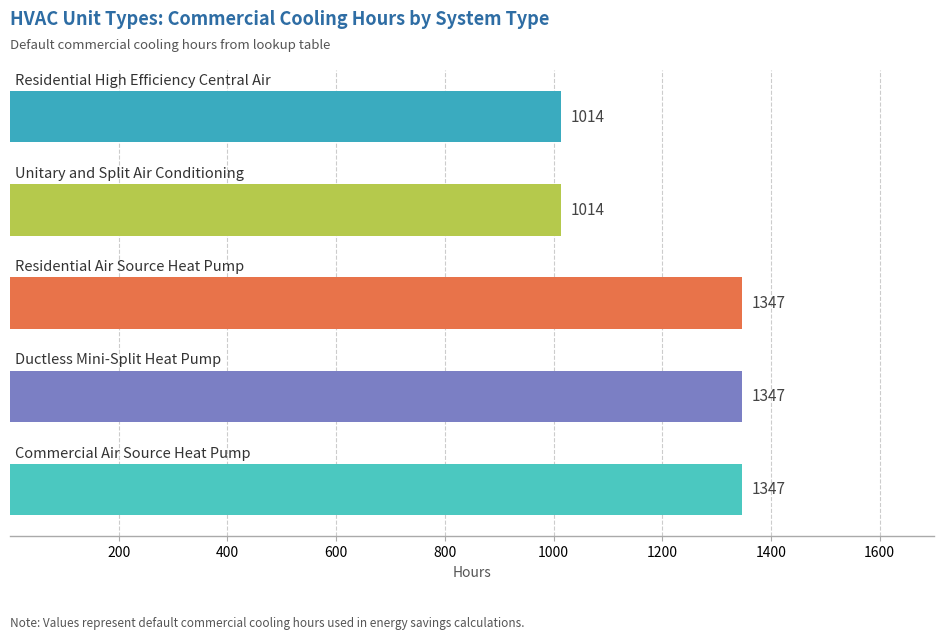

What is the maximum value shown in the chart?

1347